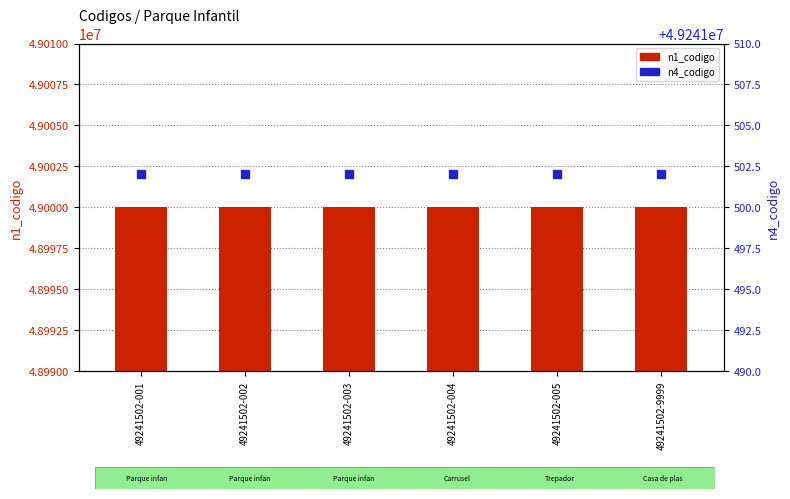

Rank the categories by n1_codigo value from highest to lowest.

49241502-001, 49241502-002, 49241502-003, 49241502-004, 49241502-005, 49241502-9999